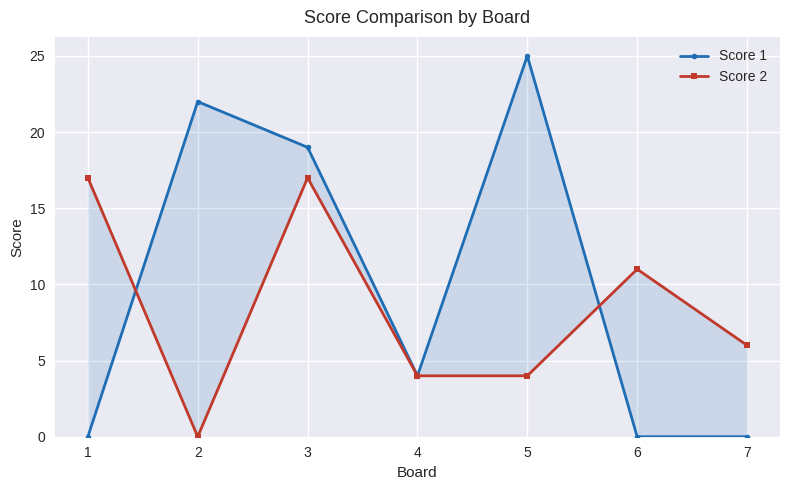

What is the spread (max minus min) of values at 2?

22